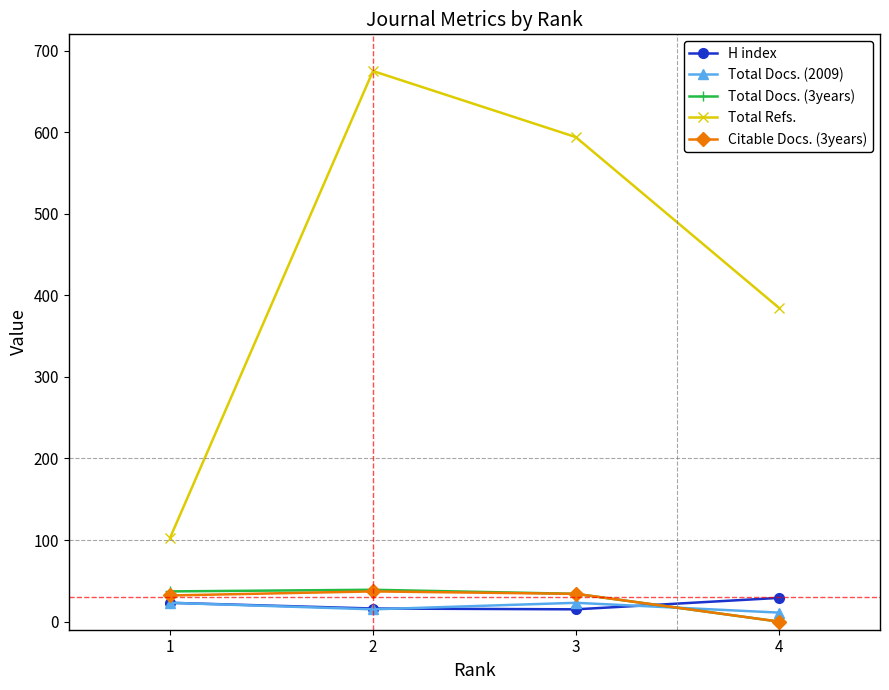

At how many categories does at least one series exceed 440?

2